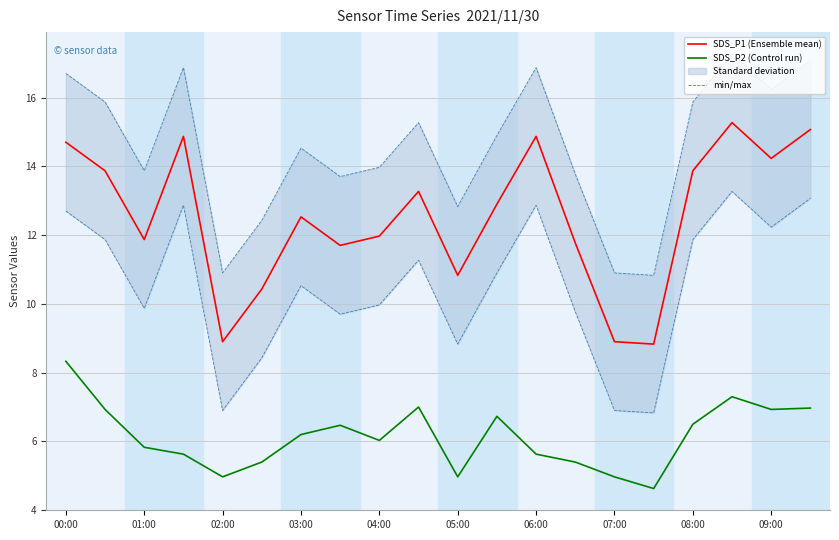

Read the SDS_P2 (Control run) value at 02:00.

5.0